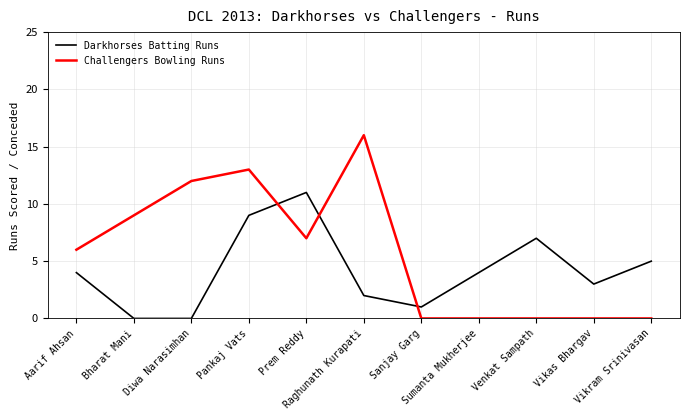

Rank the series by their maximum value, from highest to lowest.

Challengers Bowling Runs, Darkhorses Batting Runs